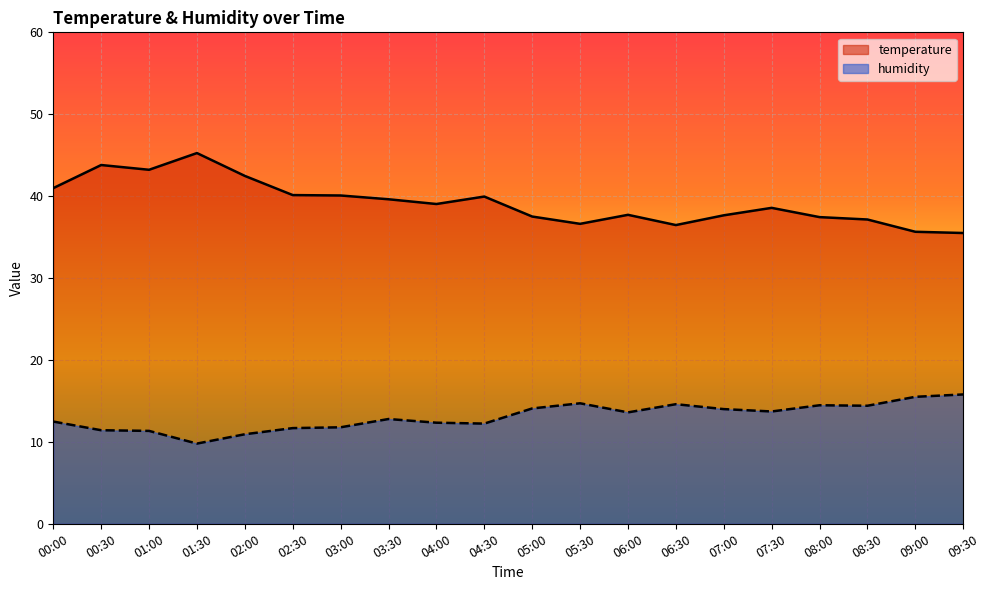

What is the sum of all temperature values?

784.8